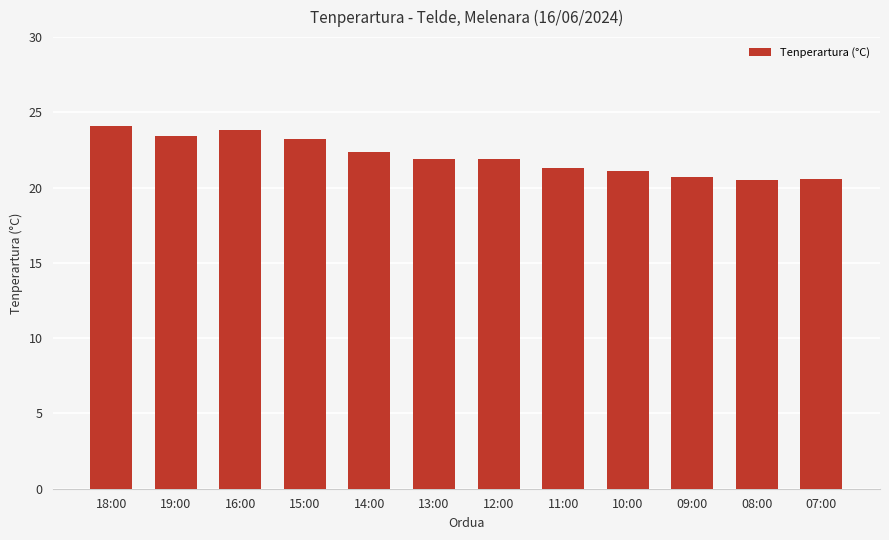

True or false: the data shows 21.9 at 13:00.

True